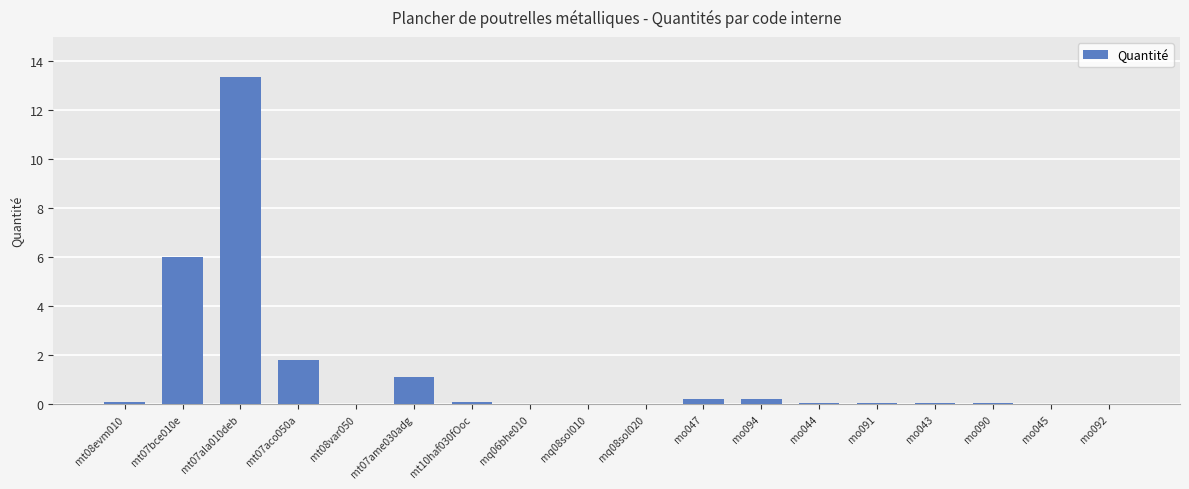

What is the greatest value displayed?

13.4